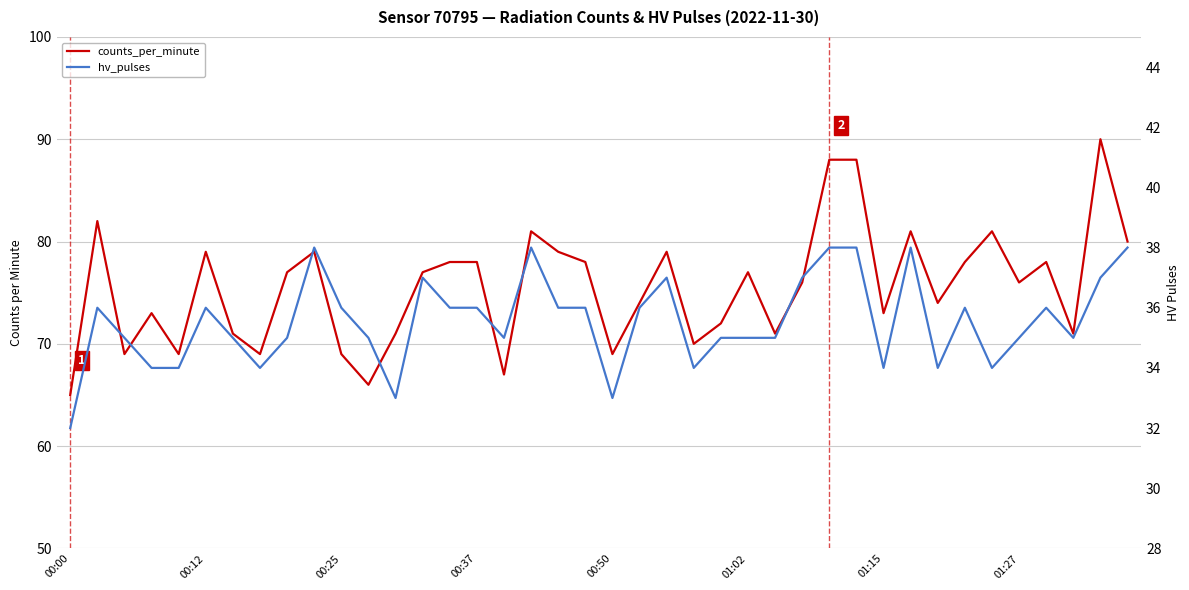

What is the difference between the second highest and minimum values in the hv_pulses series?

6